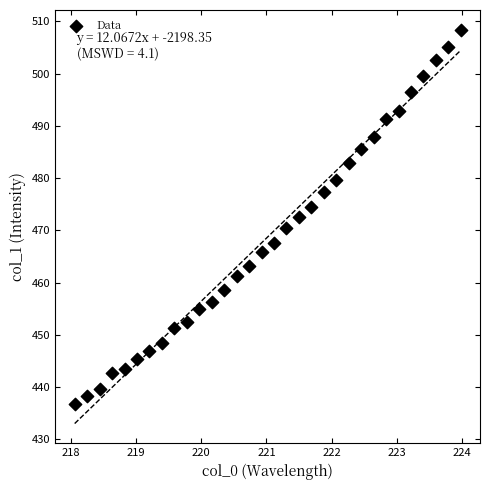

What is the range of X values (max minus min)?

5.9